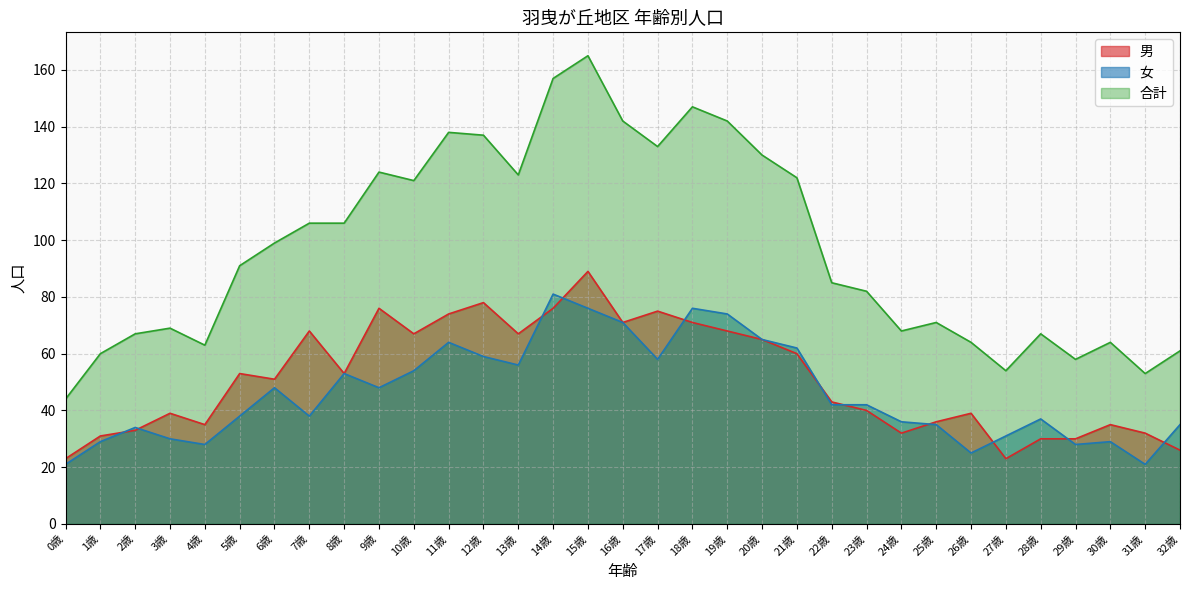

What is the difference between the maximum and second lowest values in the 男 series?

66